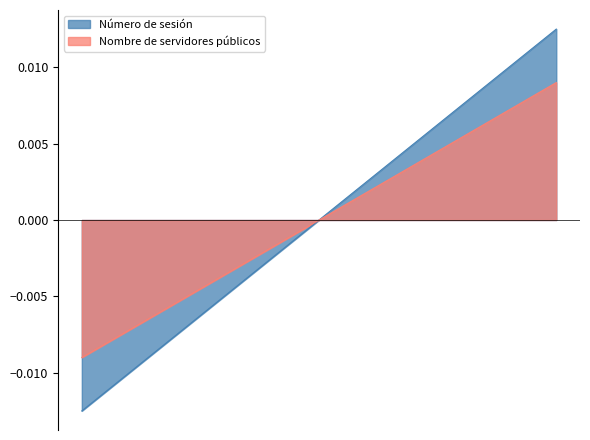

Is it true that Número de sesión equals -0.0 at 35?

False